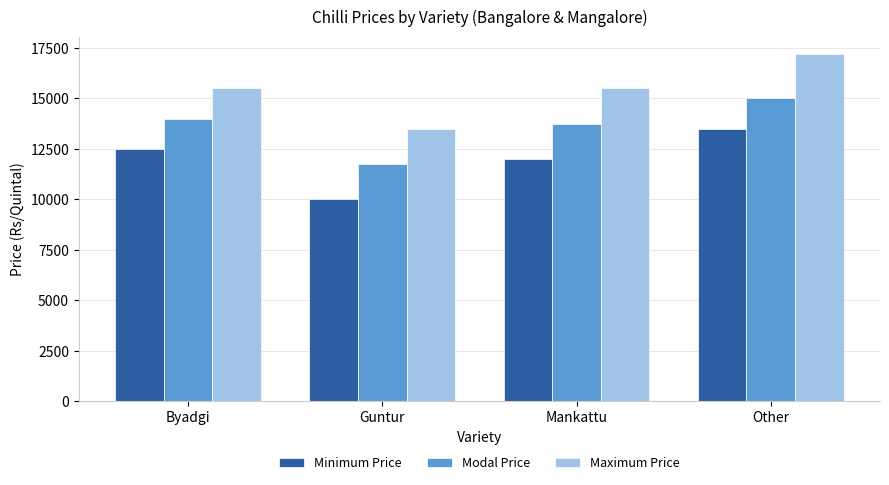

What is the highest value of the Maximum Price series?

17200